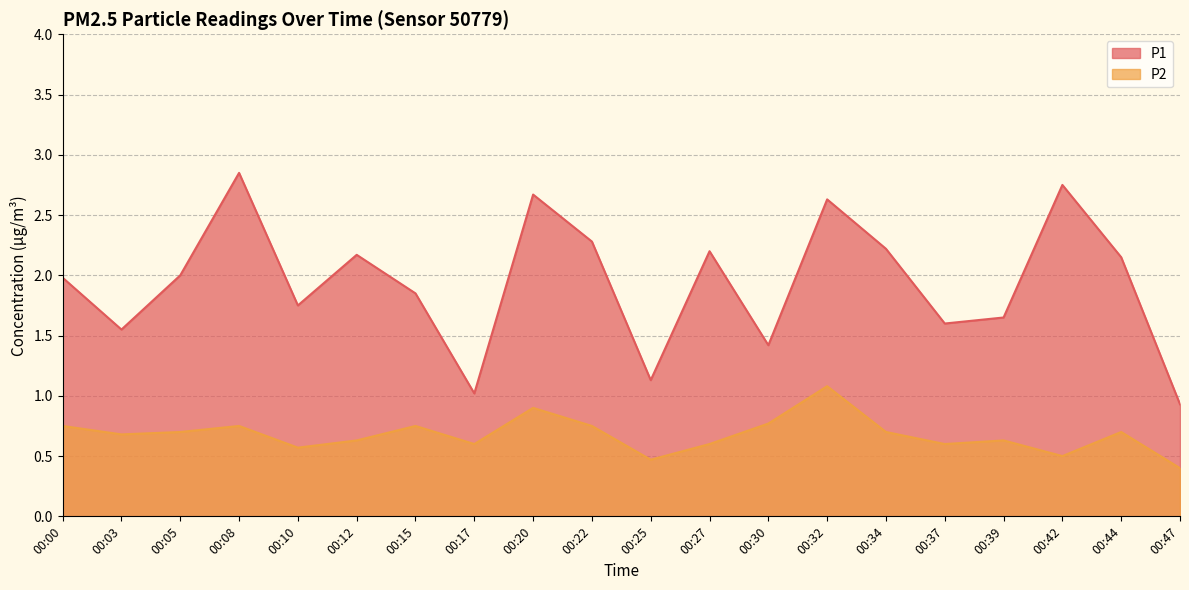

Is the value of P2 at 00:34 greater than the value of P1 at 00:00?

No